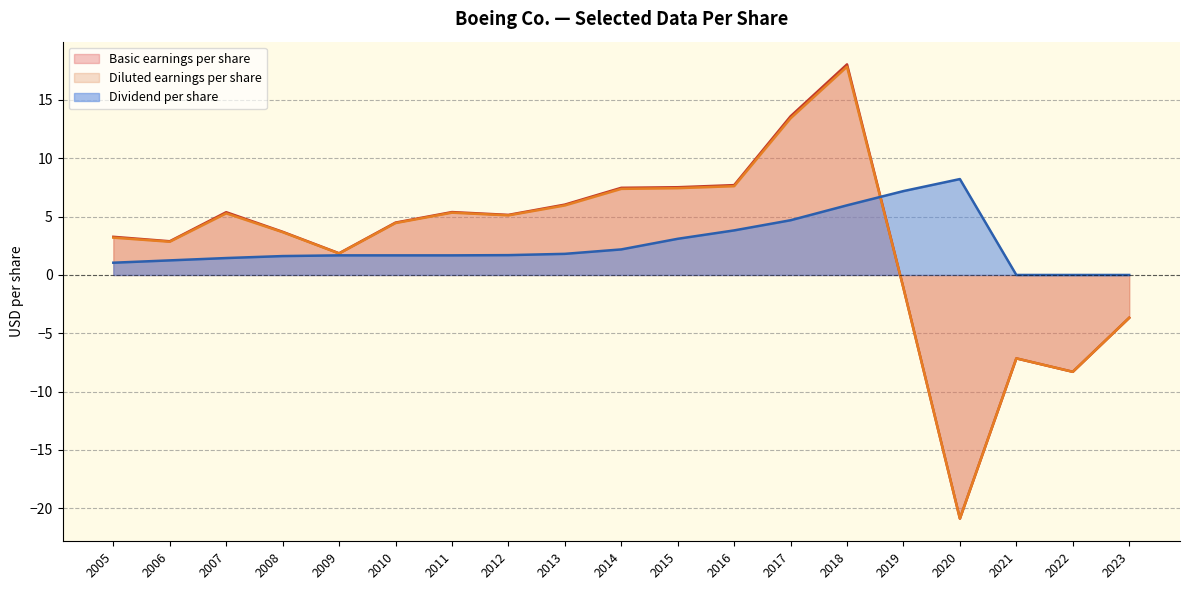

True or false: Dividend per share and Diluted earnings per share cross at least once.

True